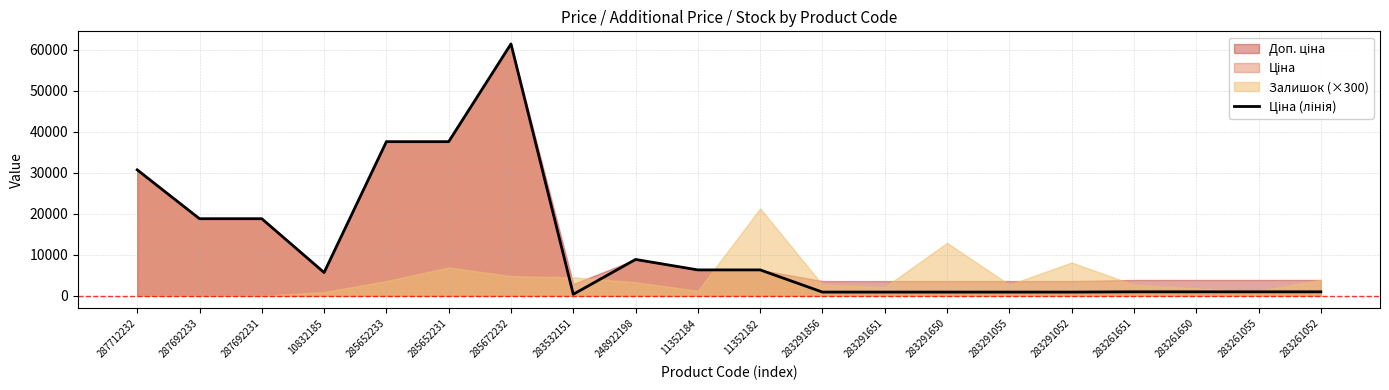

Which category has the highest value across all series?

285672232